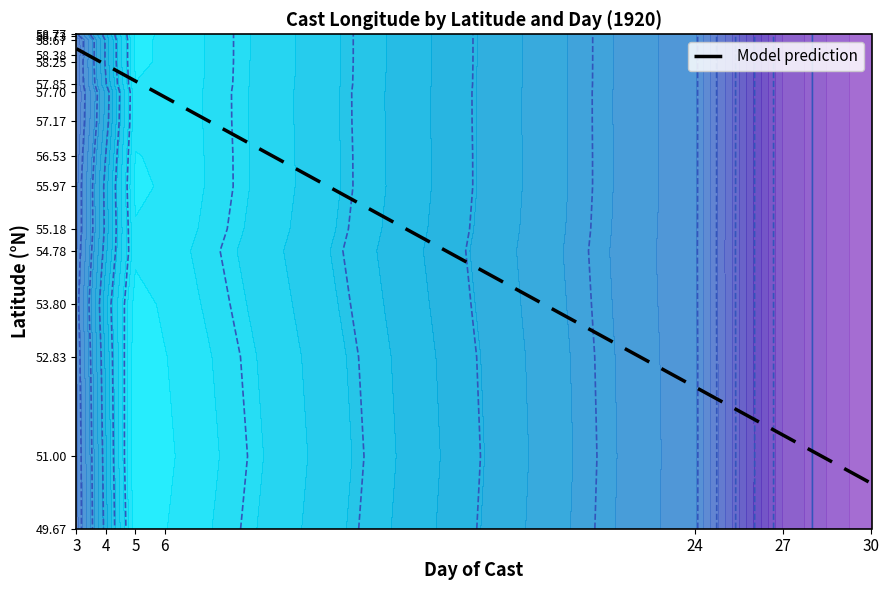

List the labels in order of Model prediction value, largest first.

3, 4, 5, 6, 24, 27, 30